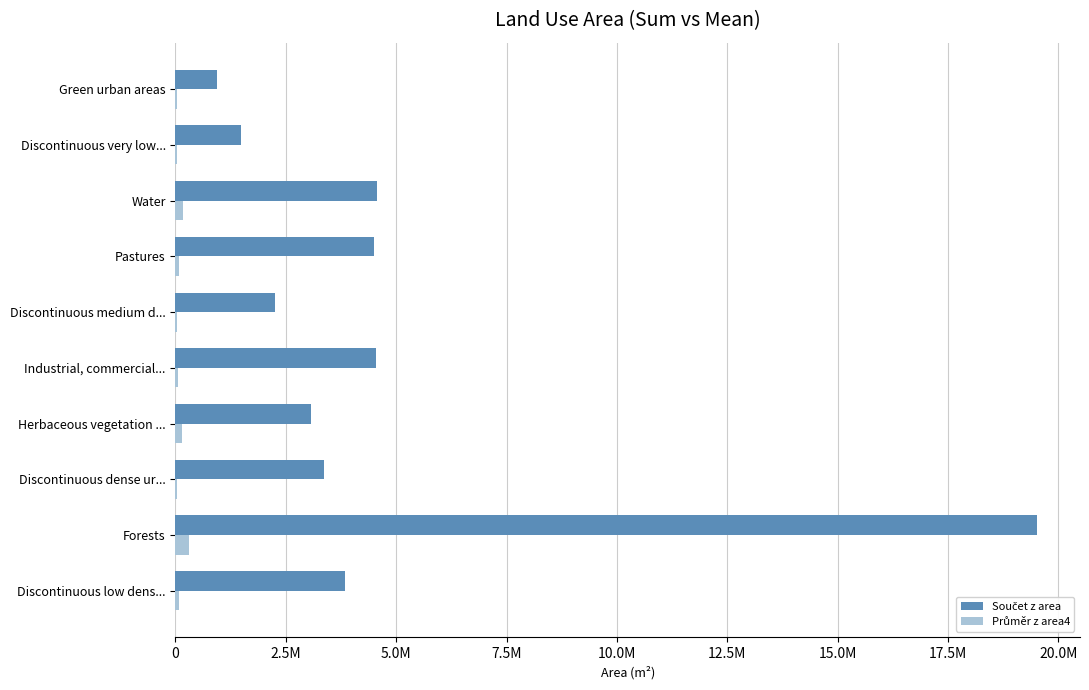

Reading right to left, extract all data points from this chart.

Součet z area: 944469.8	1473151.1	4561861.3	4501265.1	2253010.4	4538569.5	3058767.4	3360681.6	19511955.4	3832943.3
Průměr z area4: 39352.9	35075.0	175456.2	70332.3	45060.2	60514.3	139034.9	43085.7	300183.9	73710.4